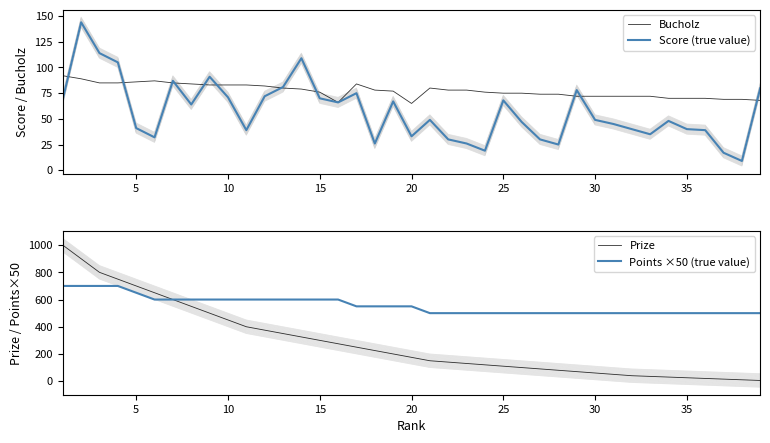

Count the number of data series in this chart.

4